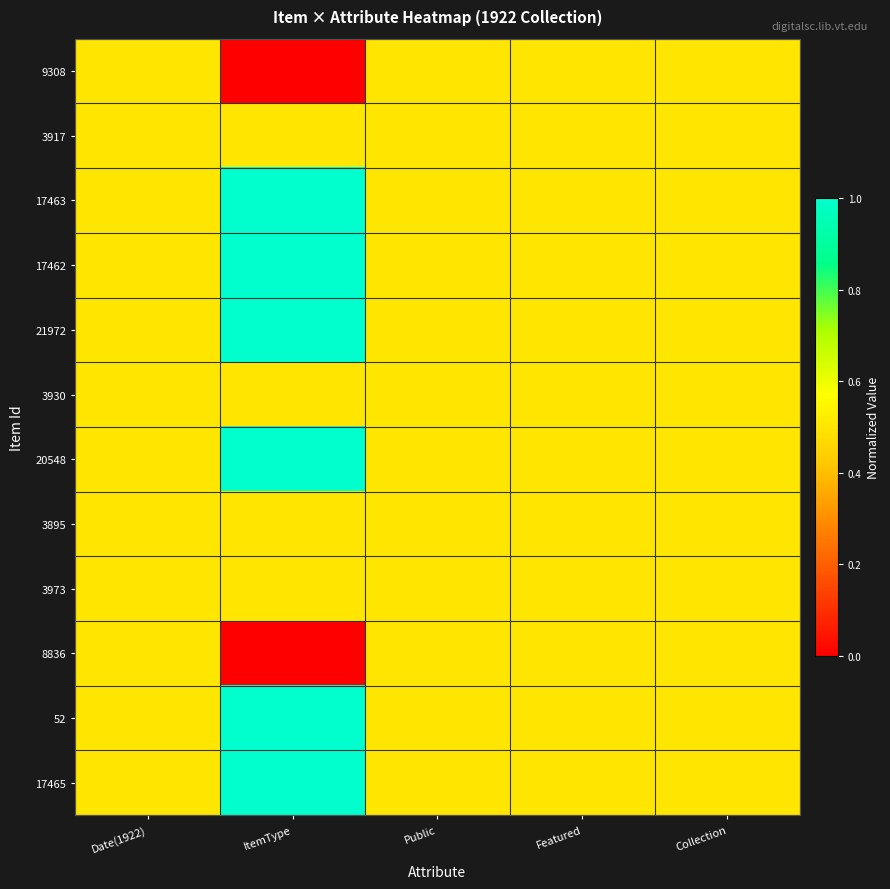

Reading right to left, what are all the values shown in this chart?

9308: Collection=0.5	Featured=0.5	Public=0.5	ItemType=0.0	Date(1922)=0.5
3917: Collection=0.5	Featured=0.5	Public=0.5	ItemType=0.5	Date(1922)=0.5
17463: Collection=0.5	Featured=0.5	Public=0.5	ItemType=1.0	Date(1922)=0.5
17462: Collection=0.5	Featured=0.5	Public=0.5	ItemType=1.0	Date(1922)=0.5
21972: Collection=0.5	Featured=0.5	Public=0.5	ItemType=1.0	Date(1922)=0.5
3930: Collection=0.5	Featured=0.5	Public=0.5	ItemType=0.5	Date(1922)=0.5
20548: Collection=0.5	Featured=0.5	Public=0.5	ItemType=1.0	Date(1922)=0.5
3895: Collection=0.5	Featured=0.5	Public=0.5	ItemType=0.5	Date(1922)=0.5
3973: Collection=0.5	Featured=0.5	Public=0.5	ItemType=0.5	Date(1922)=0.5
8836: Collection=0.5	Featured=0.5	Public=0.5	ItemType=0.0	Date(1922)=0.5
52: Collection=0.5	Featured=0.5	Public=0.5	ItemType=1.0	Date(1922)=0.5
17465: Collection=0.5	Featured=0.5	Public=0.5	ItemType=1.0	Date(1922)=0.5